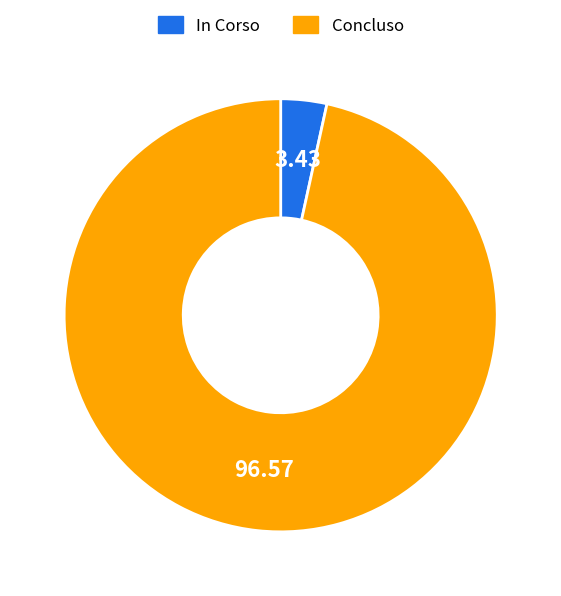

Do In Corso and Concluso together represent more than half of the pie?

Yes